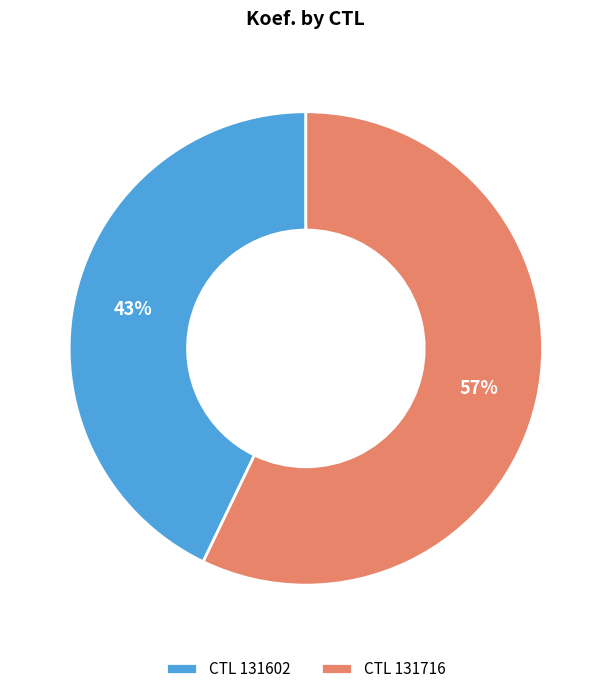

Between CTL 131602 and CTL 131716, which is larger?

CTL 131716